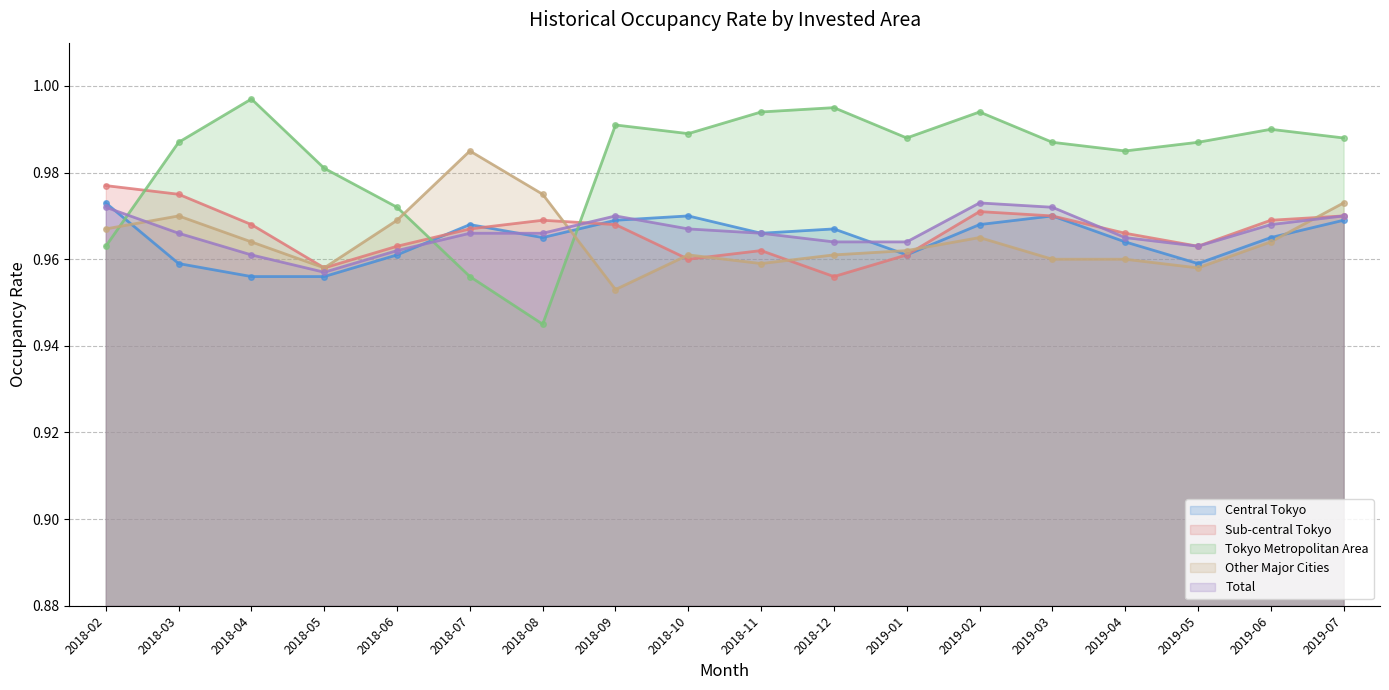

Which series changed the most between 2018-07 and 2018-08?

Tokyo Metropolitan Area